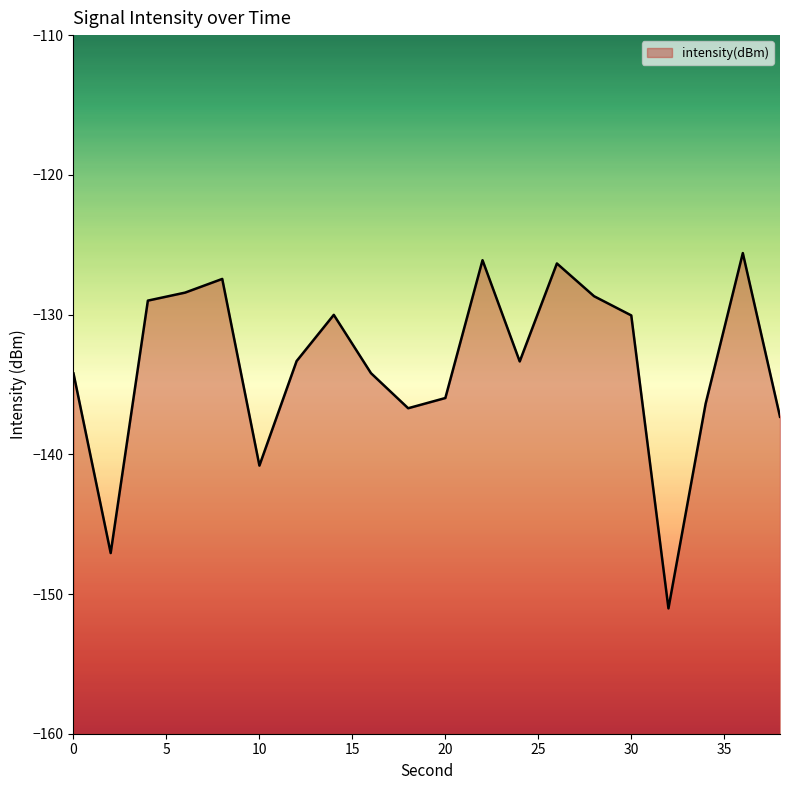

What is the average value?

-133.6